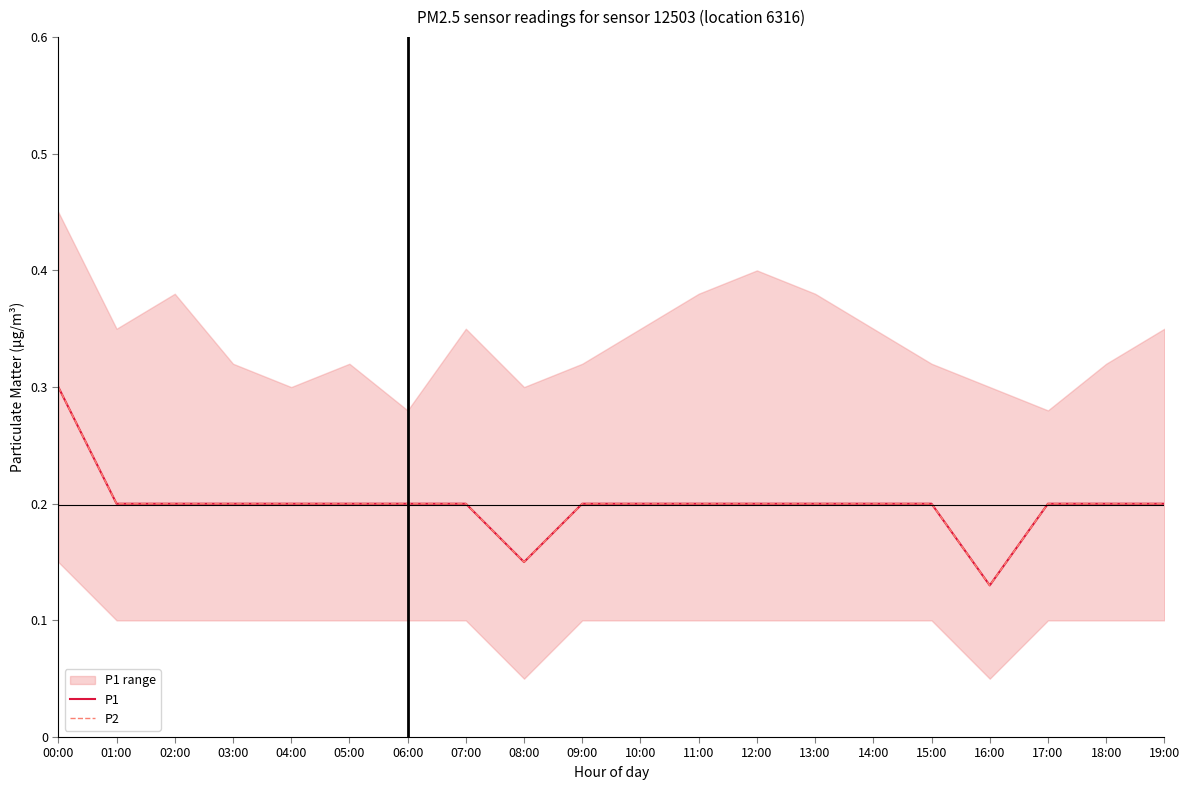

At which label is P1 closest to 0?

16:00